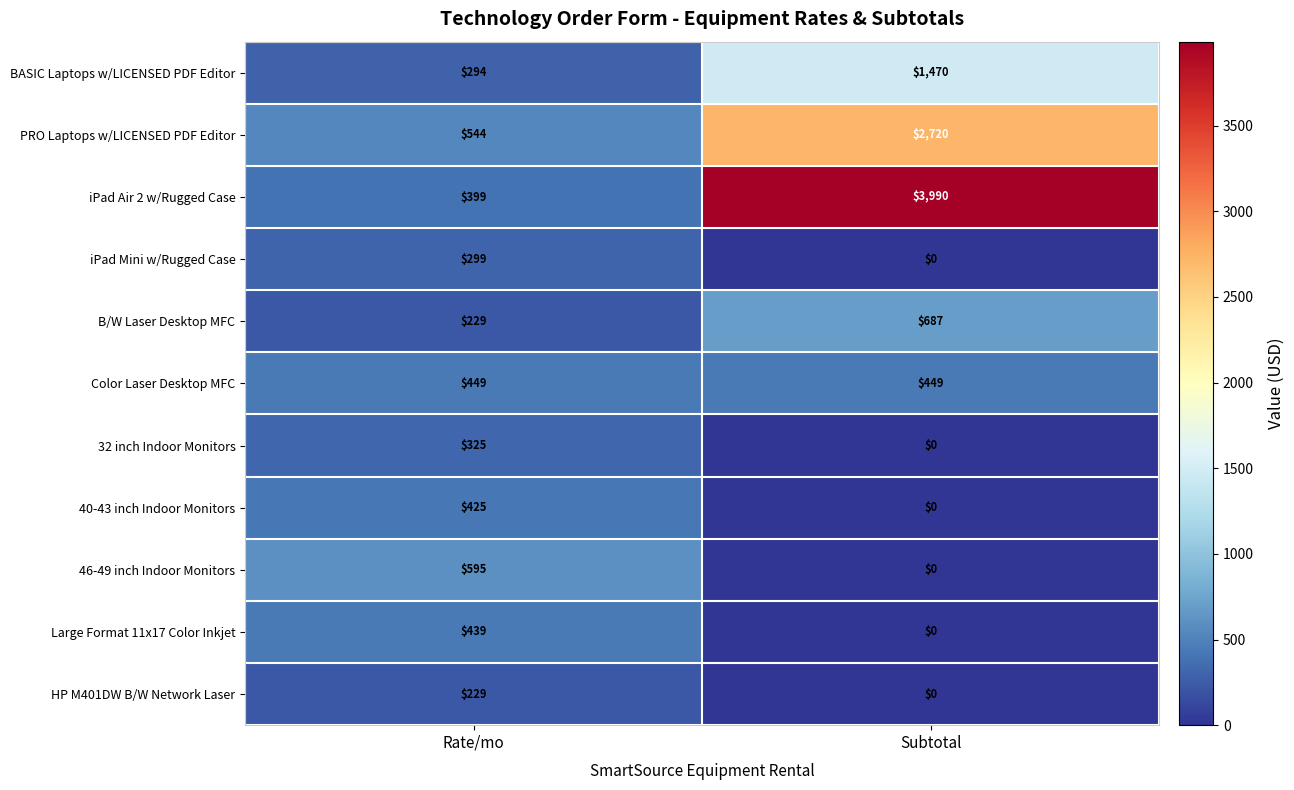

What is the difference between the HP M401DW B/W Network Laser values at Subtotal and Rate/mo?

229